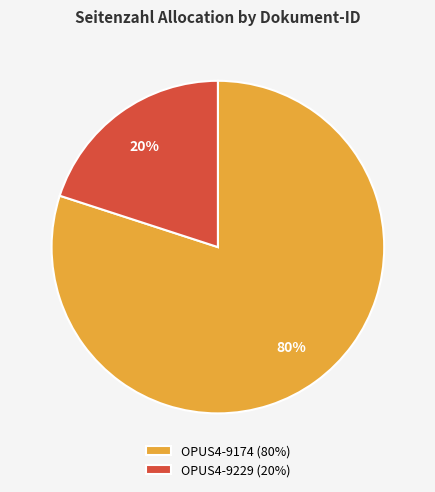

Which slice is the largest?

OPUS4-9174